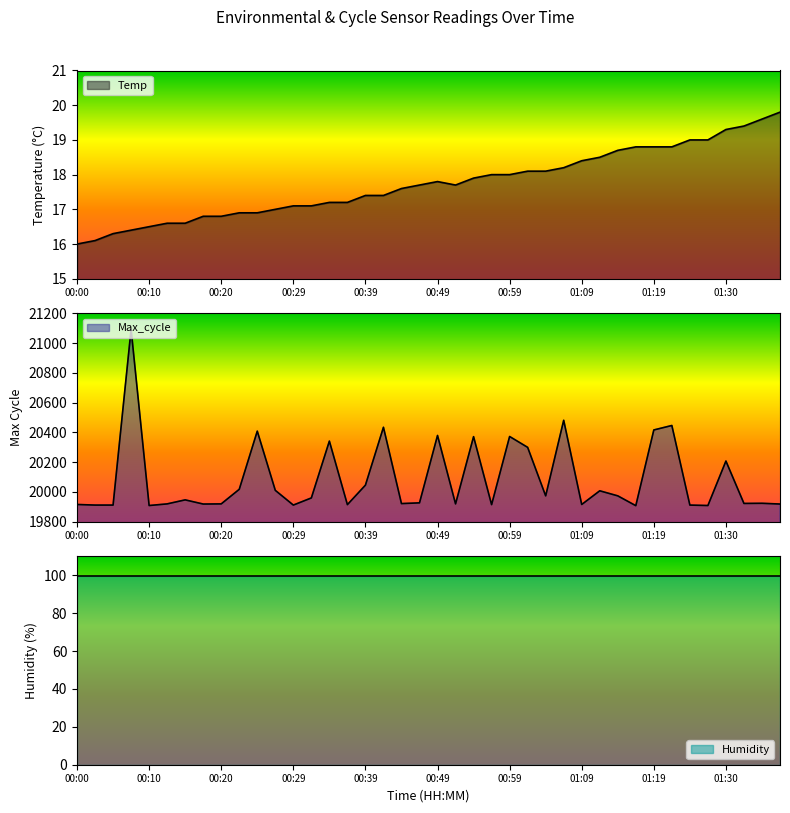

What is the average value of the Max_cycle series?

20088.2